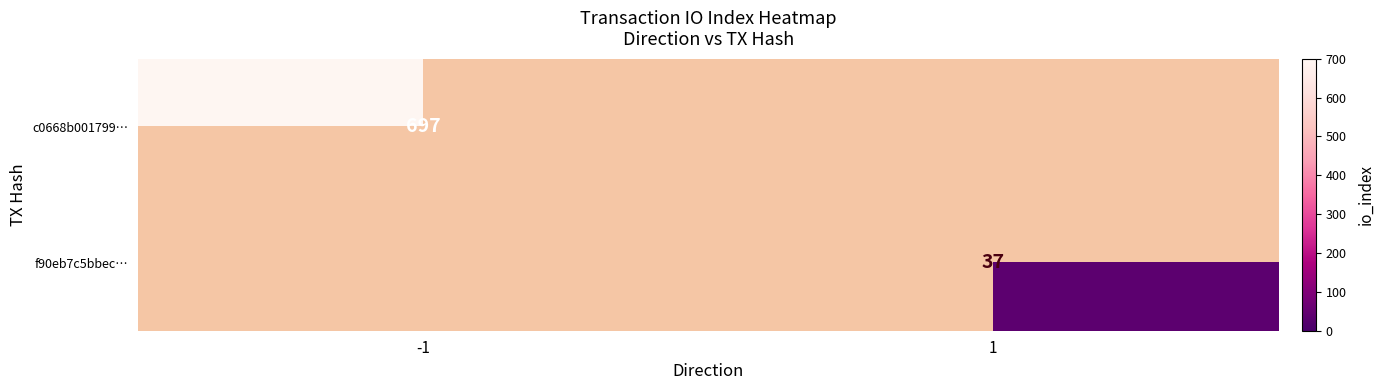

Is it true that f90eb7c5bbec… equals 51 at 1?

False